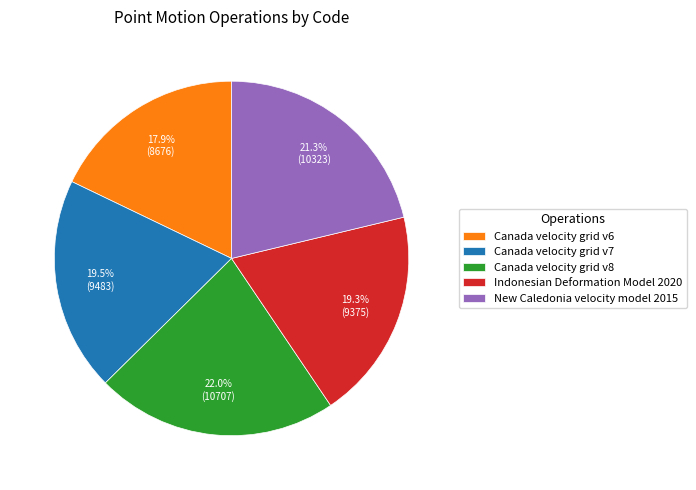

Between Canada velocity grid v6 and Indonesian Deformation Model 2020, which is larger?

Indonesian Deformation Model 2020